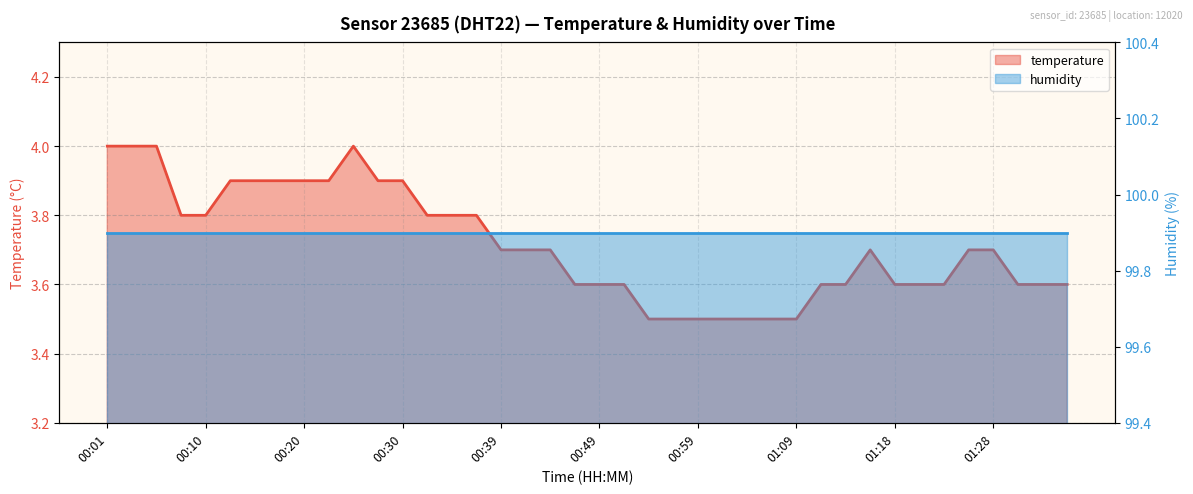

True or false: the data has more than 0 interior local peaks.

True